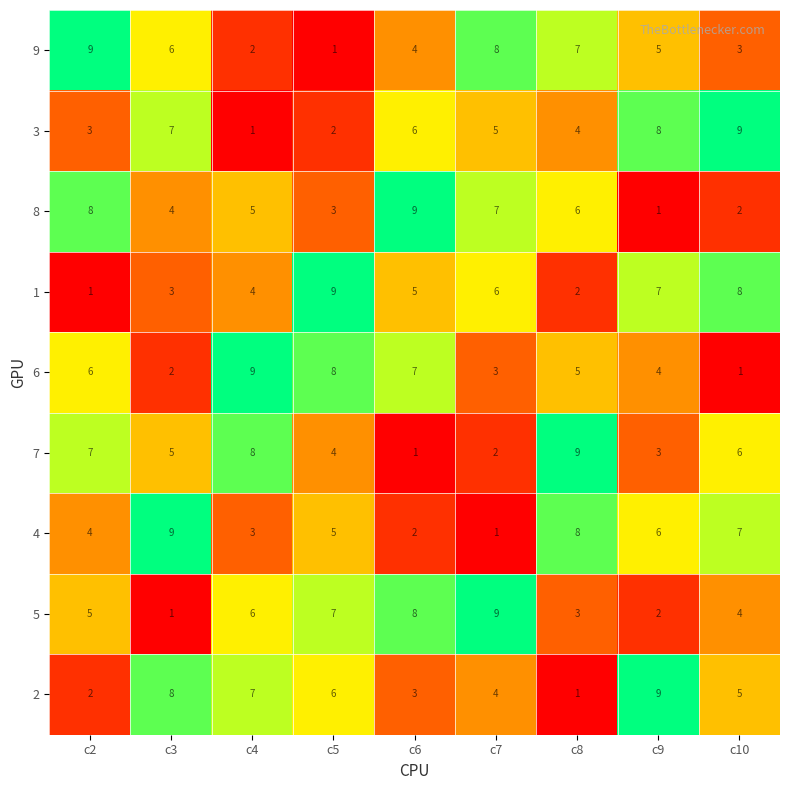

At c9, list the series in order from largest to smallest.

2, 3, 1, 4, 9, 6, 7, 5, 8